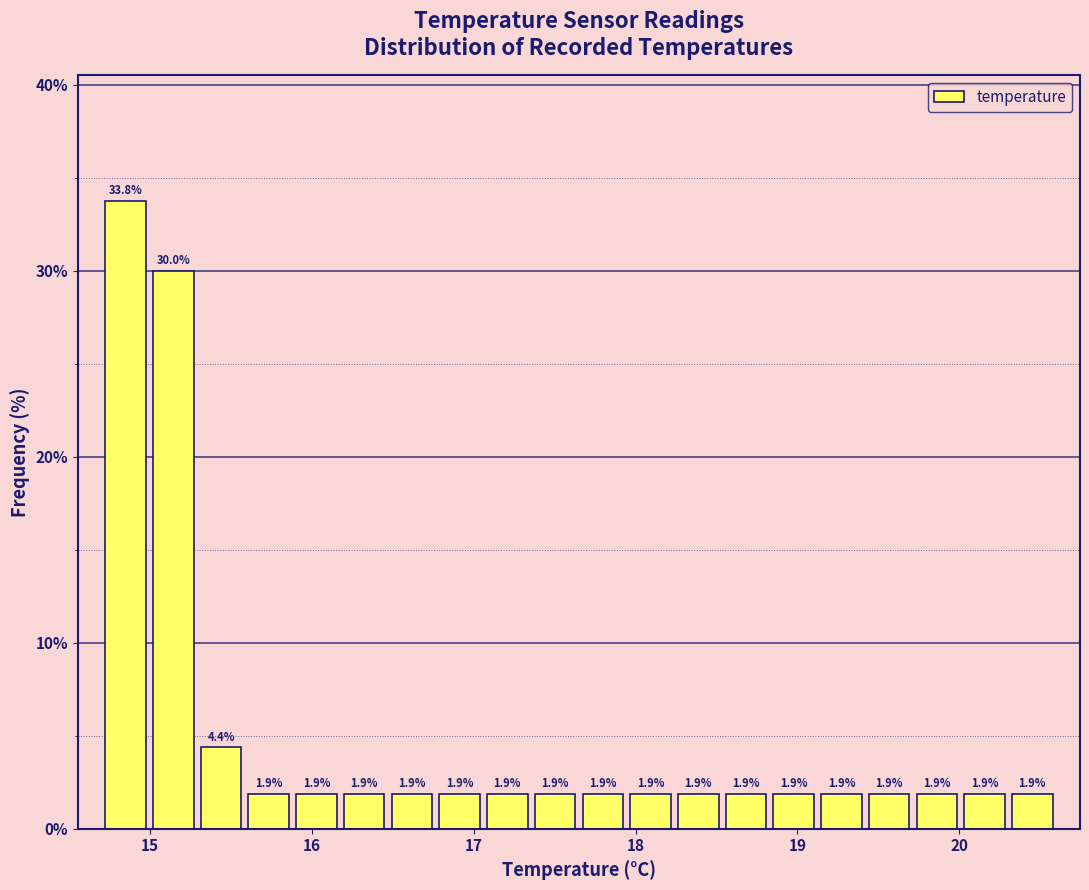

Read against the x-axis, roughly where is the centre of the tallest bar?

14.8